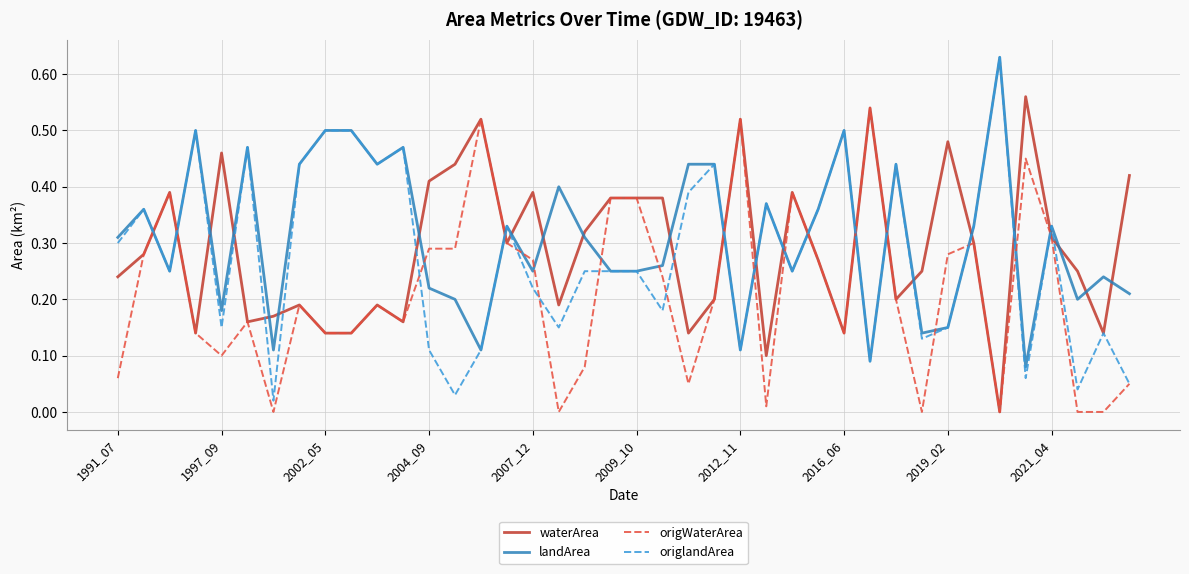

Which series ends up on top after the final intersection of waterArea and origlandArea?

waterArea